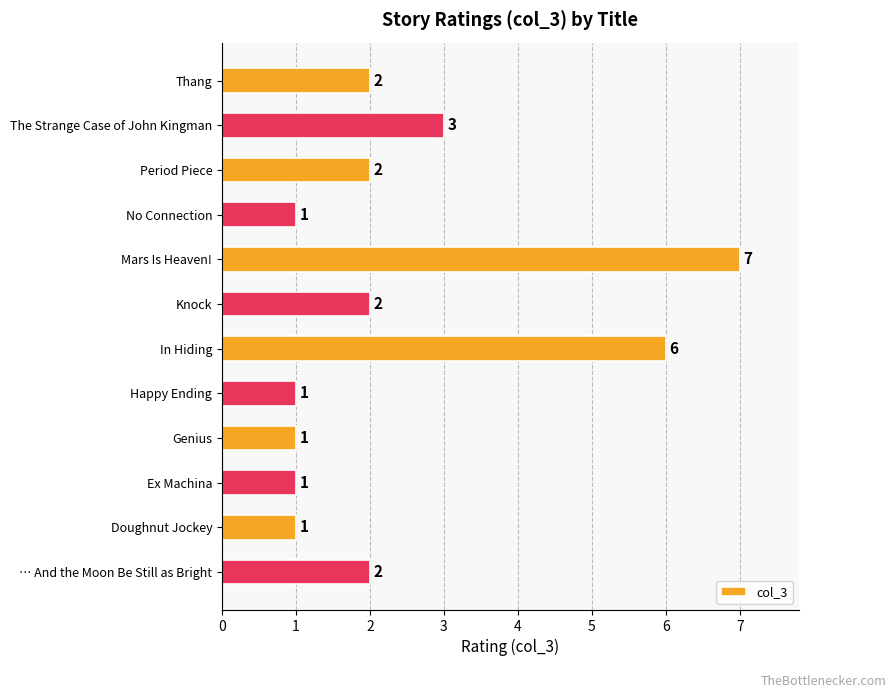

How many values are between 1 and 3?

10